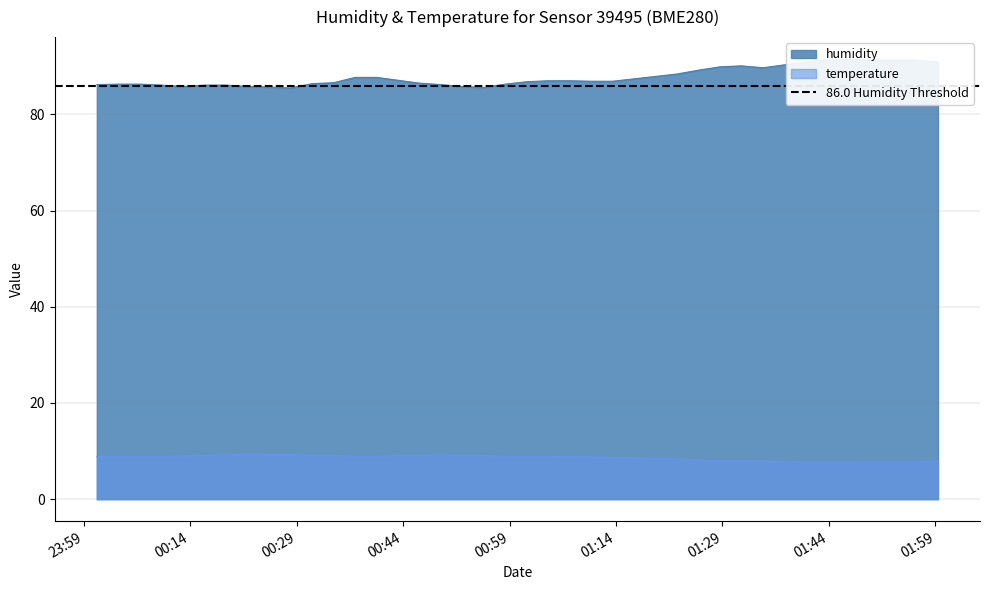

What is the lowest value of the temperature series?

7.7